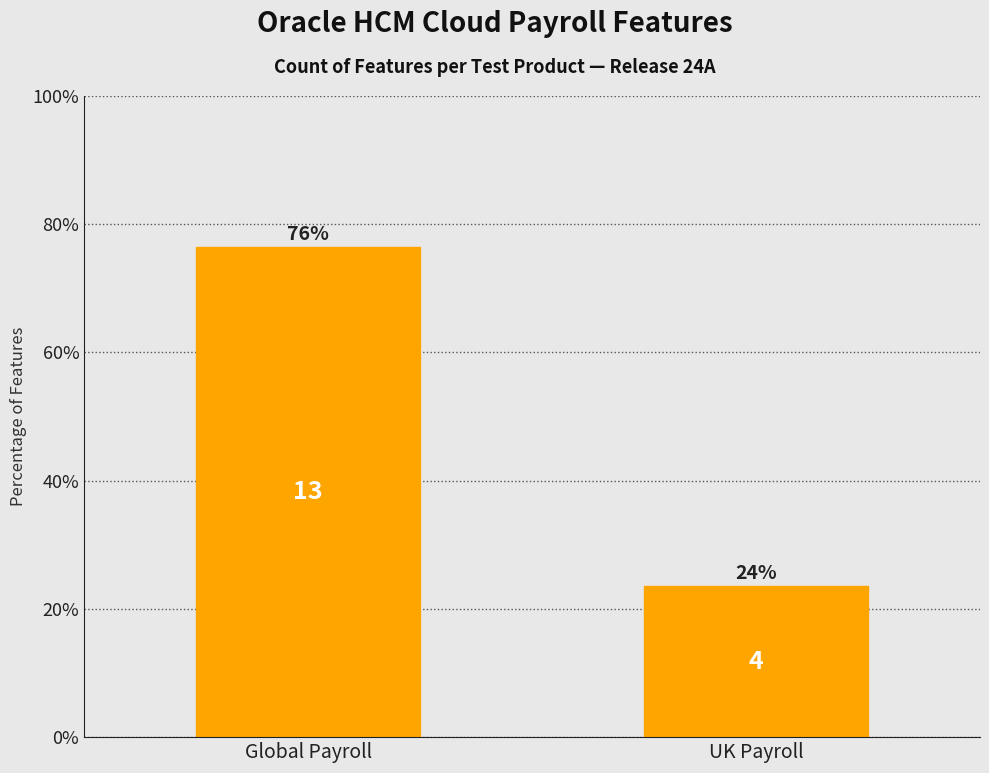

What is the difference between the values at Global Payroll and UK Payroll?

52.9